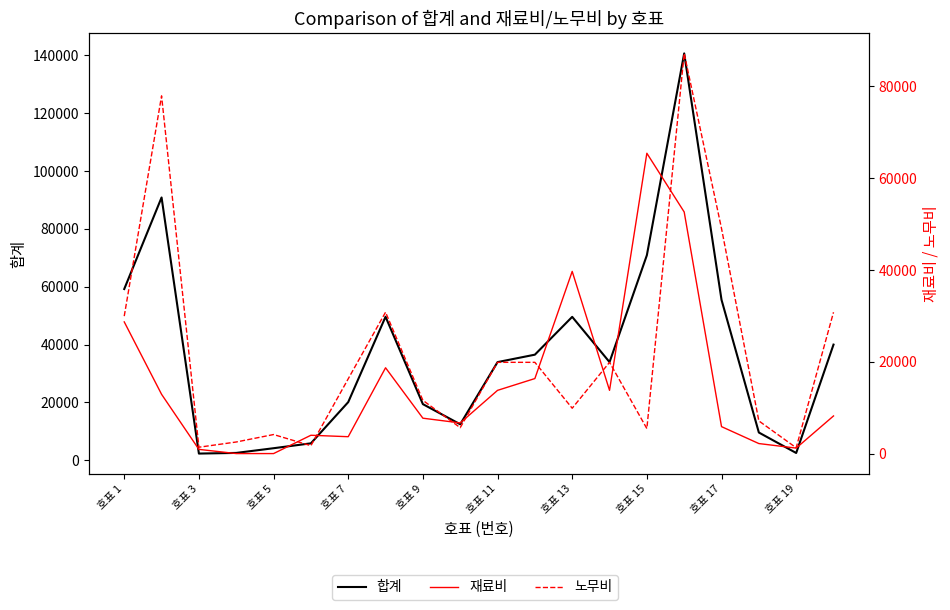

Reading left to right, transcribe all the data shown in this chart.

합계: 59196	90846	2297	2522	4148	5836	20088	49616	19393	12429	33925	36494	49569	33925	70876	140656	55462	9579	2499	39974
재료비: 28686	12912	915	0	0	3990	3675	18692	7709	6673	13774	16343	39690	13774	65429	52635	5870	2182	1192	8198
노무비: 29943	77934	1382	2522	4148	1718	16288	30799	11595	5644	19879	19879	9879	19879	5447	87177	49035	7113	1267	30787